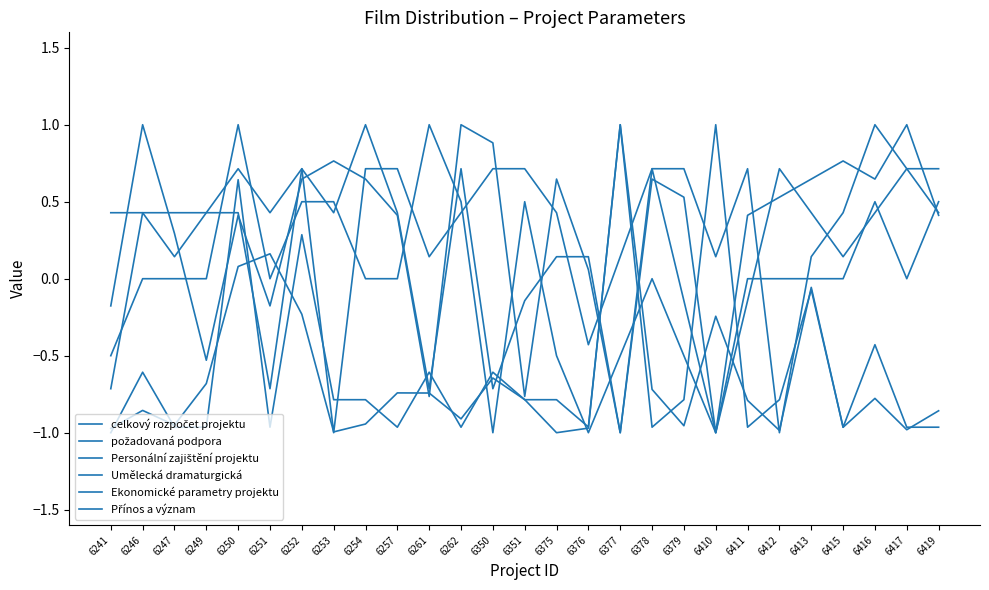

What is the total value across all series at 6411?

-0.8